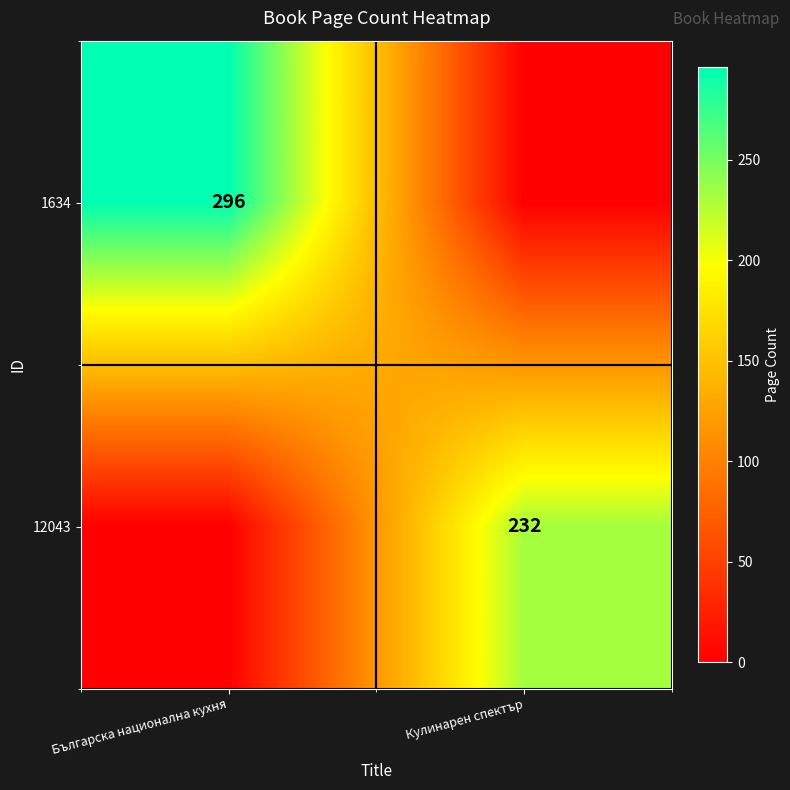

True or false: 12043 has a value of 369 at Кулинарен спектър.

False